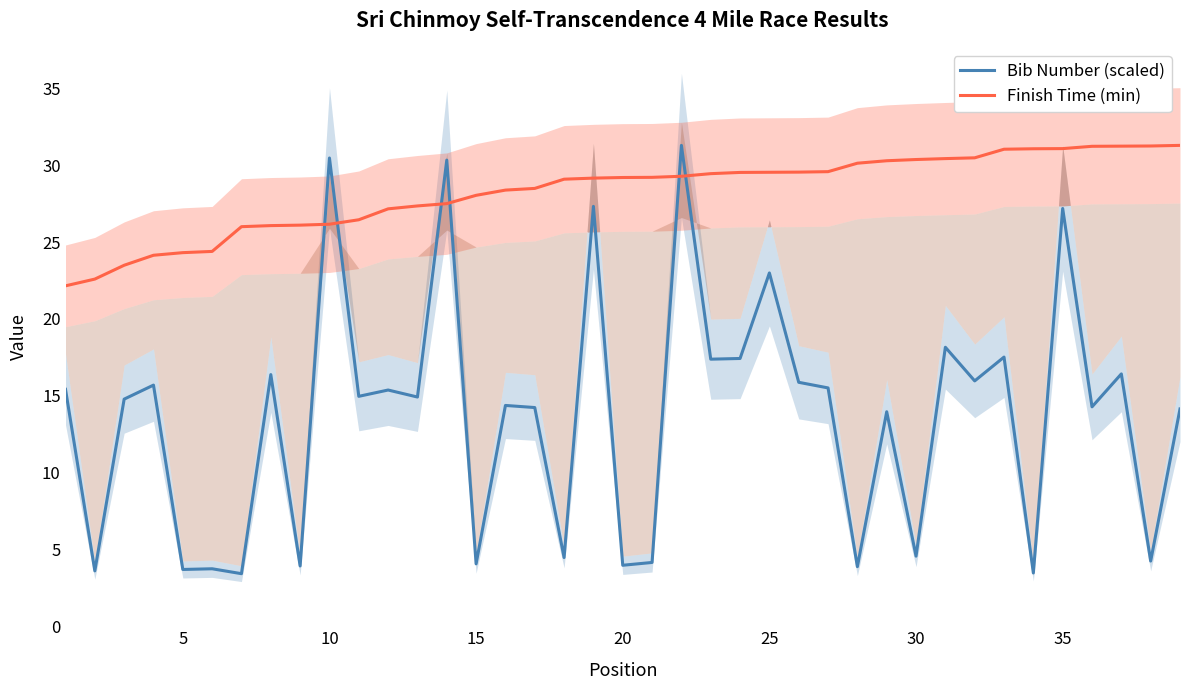

In Bib Number (scaled), how many points are lower than both neighbors (excluding endpoints)?

16